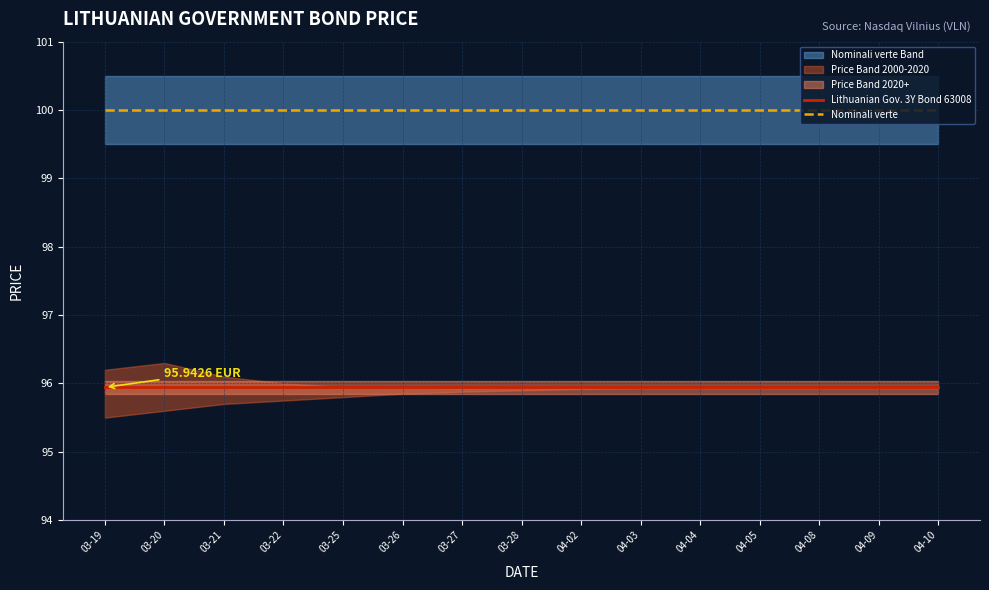

What are all the series names shown in the legend?

Lithuanian Gov. 3Y Bond 63008, Nominali verte